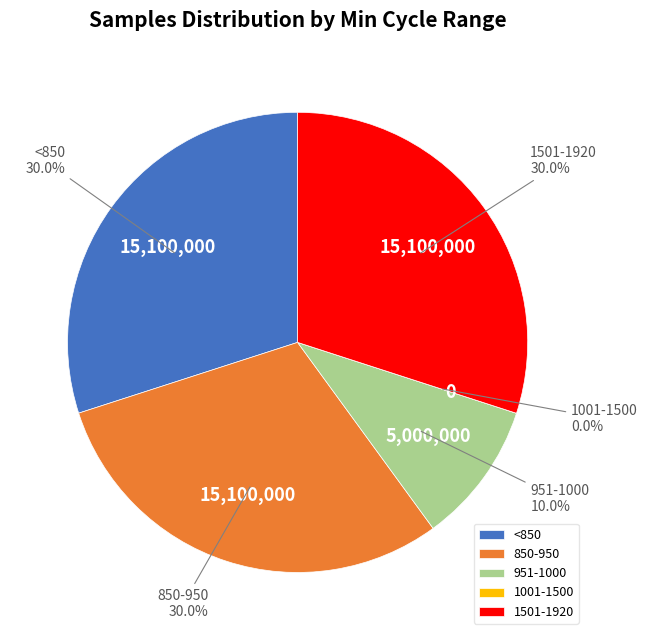

Is there a majority slice in this chart?

No